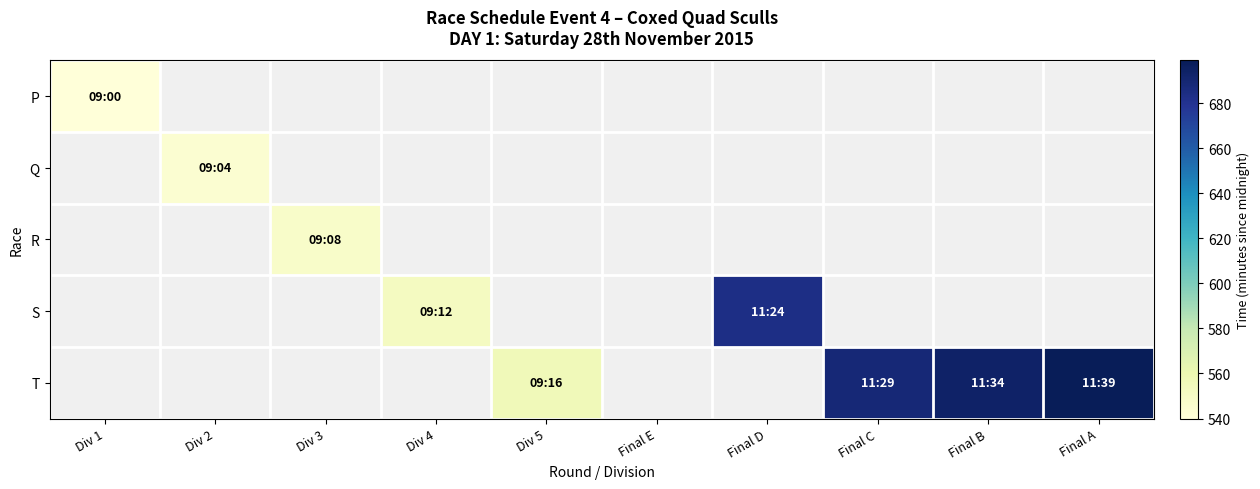

Which category has the highest value in the P series?

Div 1